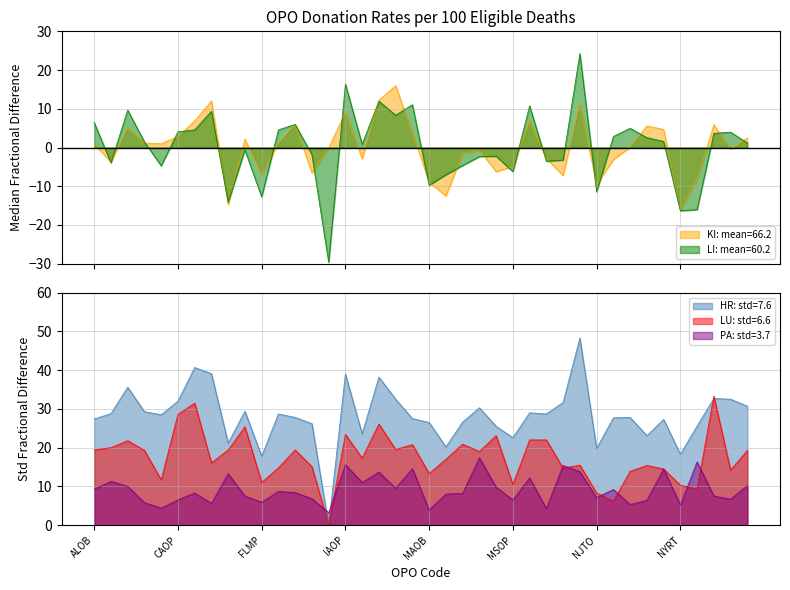

At which category does LI reach its first local peak?

AZOB